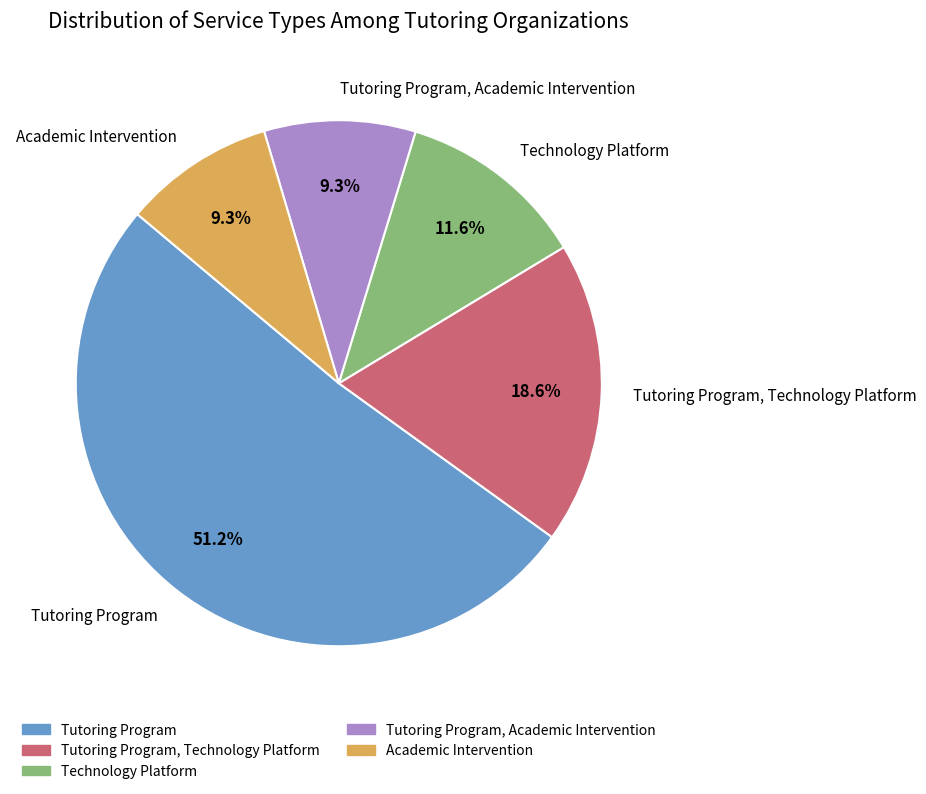

Approximately how many times larger is the value at Tutoring Program, Academic Intervention compared to Tutoring Program, Technology Platform?

0.5